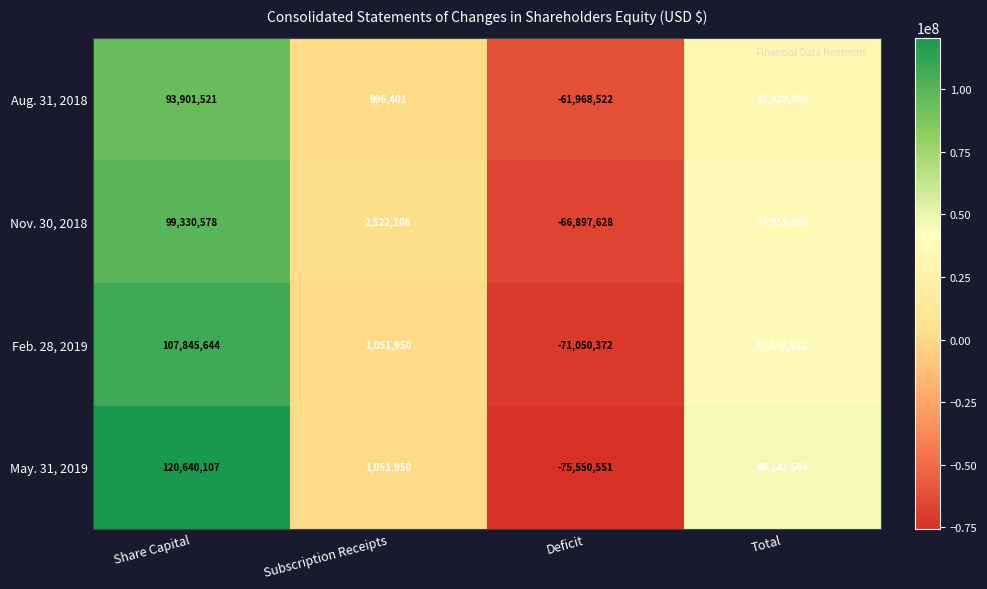

What is the total value across all series at Deficit?

-275467073